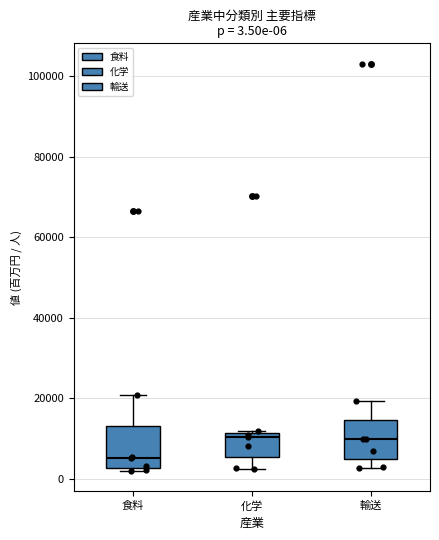

Which box's median line is the lowest?

食料